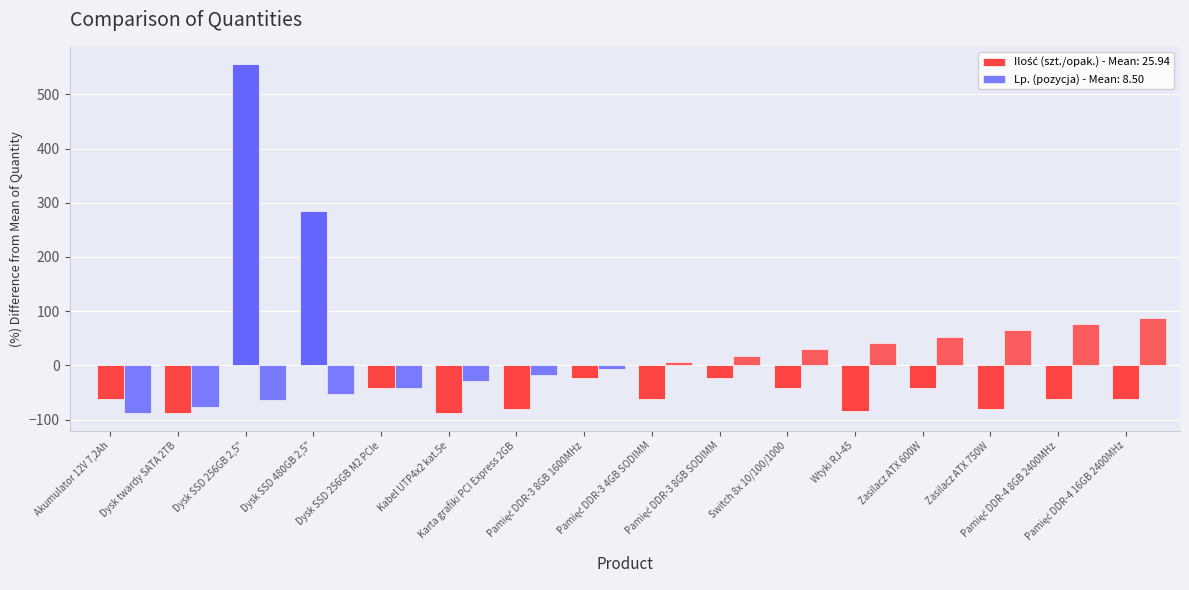

Which category has the highest value across all series?

Dysk SSD 256GB 2,5"